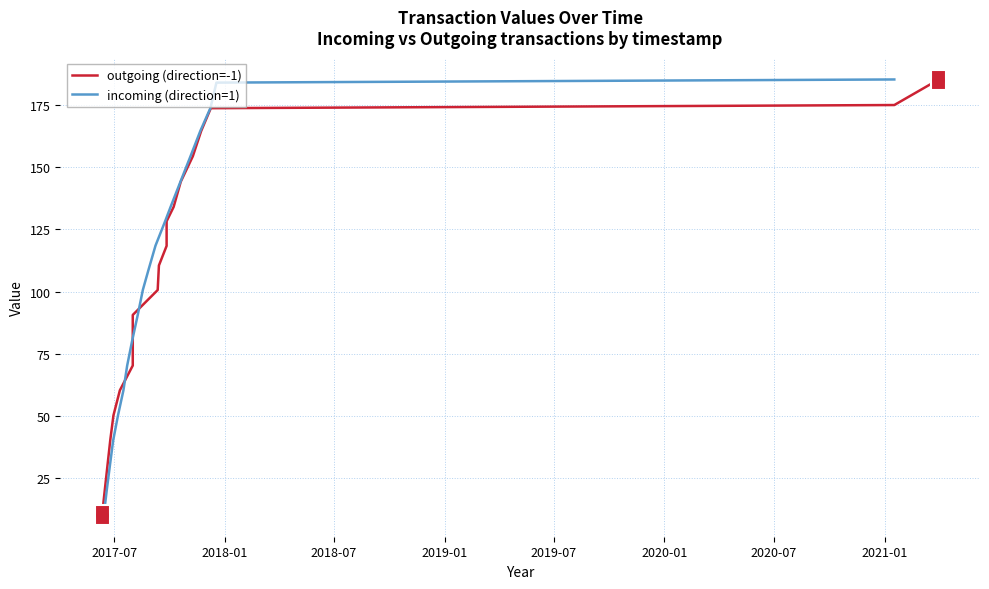

How many series are shown in this chart?

2